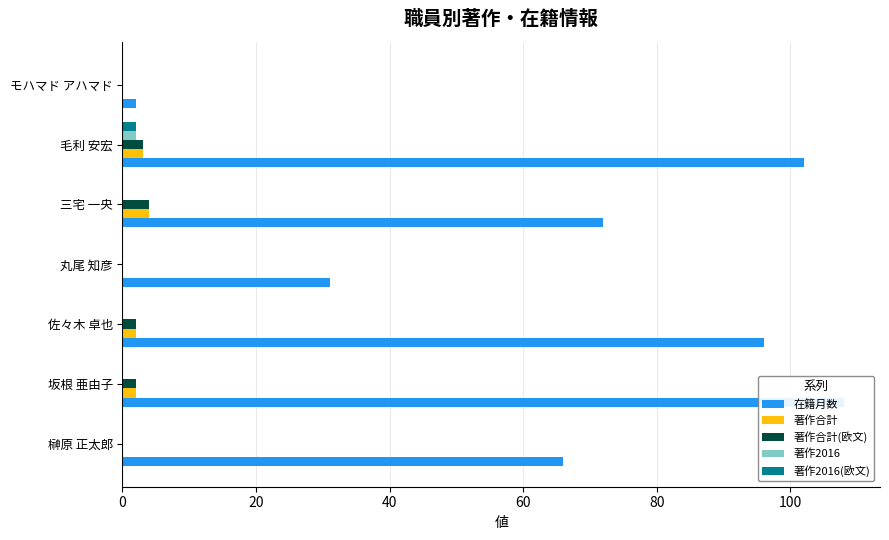

The 著作2016(欧文) series shows 0 at 20. True or false?

True